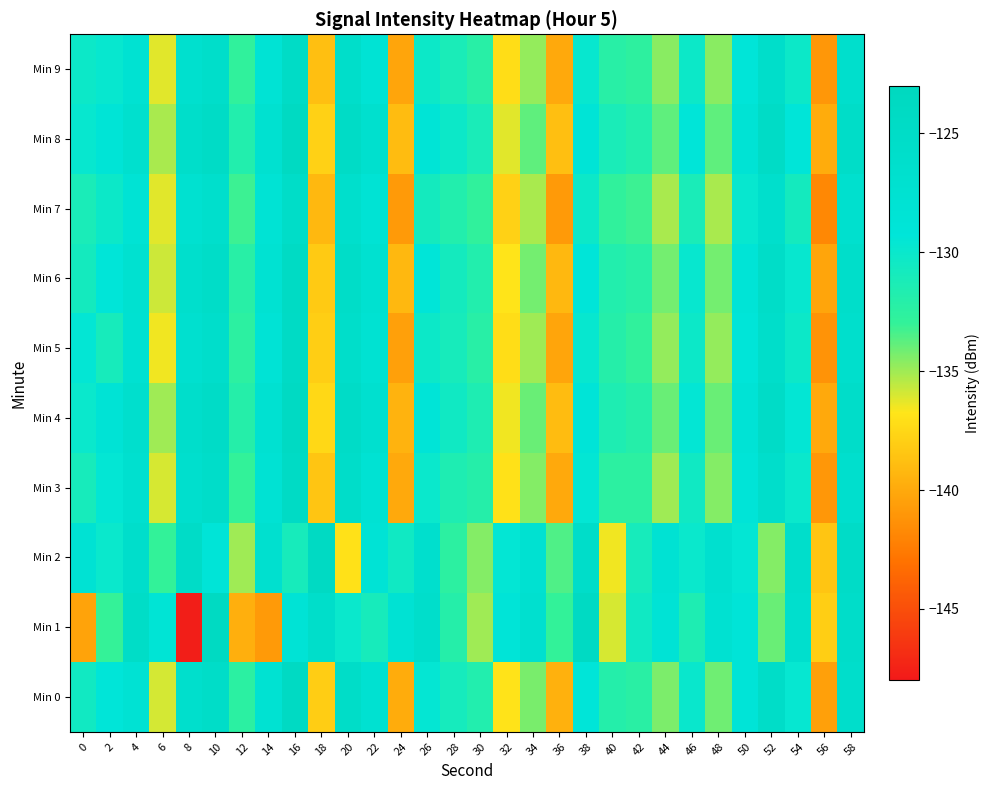

Reading right to left, extract all data points from this chart.

Min 0: 58=-125.9	56=-140.5	54=-129.7	52=-125.3	50=-128.9	48=-134.1	46=-130.0	44=-134.4	42=-132.3	40=-132.0	38=-129.2	36=-139.6	34=-134.3	32=-136.8	30=-131.8	28=-130.9	26=-129.6	24=-139.9	22=-127.5	20=-125.2	18=-138.0	16=-124.0	14=-127.7	12=-132.4	10=-125.2	8=-126.2	6=-135.9	4=-127.9	2=-129.3	0=-130.5
Min 1: 58=-125.5	56=-138.0	54=-126.5	52=-134.0	50=-129.0	48=-127.5	46=-131.5	44=-128.5	42=-130.5	40=-136.0	38=-124.0	36=-133.0	34=-127.0	32=-129.0	30=-135.0	28=-132.0	26=-126.0	24=-128.0	22=-131.0	20=-130.0	18=-125.7	16=-128.5	14=-140.8	12=-139.7	10=-123.8	8=-147.7	6=-128.5	4=-125.1	2=-133.0	0=-140.4
Min 2: 58=-125.0	56=-138.5	54=-126.0	52=-134.5	50=-129.5	48=-127.0	46=-130.0	44=-128.0	42=-131.0	40=-136.5	38=-125.5	36=-133.5	34=-127.5	32=-129.5	30=-134.5	28=-132.5	26=-126.5	24=-130.5	22=-128.5	20=-137.0	18=-124.0	16=-131.0	14=-127.0	12=-135.0	10=-129.0	8=-125.0	6=-133.0	4=-126.0	2=-130.0	0=-128.0
Min 3: 58=-126.5	56=-141.0	54=-130.0	52=-126.0	50=-129.0	48=-134.5	46=-130.5	44=-135.0	42=-132.5	40=-132.5	38=-129.5	36=-140.0	34=-134.5	32=-137.0	30=-132.0	28=-131.5	26=-130.0	24=-140.0	22=-128.0	20=-125.5	18=-138.5	16=-124.5	14=-128.0	12=-133.0	10=-125.5	8=-126.5	6=-136.0	4=-127.0	2=-129.5	0=-131.0
Min 4: 58=-125.5	56=-140.0	54=-129.5	52=-125.0	50=-128.5	48=-134.0	46=-129.5	44=-134.0	42=-132.0	40=-131.5	38=-129.0	36=-139.0	34=-134.0	32=-136.5	30=-131.5	28=-130.5	26=-129.0	24=-139.5	22=-127.0	20=-125.0	18=-137.5	16=-124.0	14=-127.5	12=-132.0	10=-125.0	8=-126.0	6=-135.0	4=-126.5	2=-128.5	0=-130.0
Min 5: 58=-126.2	56=-141.2	54=-130.2	52=-125.8	50=-129.2	48=-134.8	46=-130.2	44=-134.8	42=-132.8	40=-132.0	38=-129.8	36=-140.2	34=-135.0	32=-137.2	30=-132.2	28=-131.0	26=-130.2	24=-140.5	22=-127.8	20=-125.8	18=-138.0	16=-124.5	14=-128.5	12=-132.5	10=-126.0	8=-127.0	6=-136.5	4=-127.5	2=-131.0	0=-129.5
Min 6: 58=-125.8	56=-140.2	54=-129.8	52=-125.2	50=-128.8	48=-134.2	46=-129.8	44=-134.2	42=-132.2	40=-131.8	38=-129.2	36=-139.2	34=-134.2	32=-136.8	30=-131.8	28=-130.8	26=-129.2	24=-139.2	22=-127.2	20=-125.2	18=-138.2	16=-124.2	14=-127.8	12=-132.2	10=-125.2	8=-126.2	6=-135.8	4=-127.2	2=-129.2	0=-130.8
Min 7: 58=-126.8	56=-141.8	54=-130.8	52=-126.2	50=-129.8	48=-135.2	46=-131.2	44=-135.2	42=-133.2	40=-132.8	38=-130.2	36=-140.8	34=-135.2	32=-137.8	30=-132.8	28=-131.8	26=-130.8	24=-140.8	22=-128.2	20=-126.2	18=-139.2	16=-125.2	14=-128.2	12=-133.2	10=-126.2	8=-127.2	6=-136.2	4=-128.2	2=-130.2	0=-131.2
Min 8: 58=-125.2	56=-139.8	54=-129.2	52=-124.8	50=-128.2	48=-133.8	46=-129.2	44=-133.8	42=-131.8	40=-131.2	38=-128.8	36=-138.8	34=-133.8	32=-136.2	30=-131.2	28=-130.2	26=-128.8	24=-139.0	22=-126.8	20=-124.8	18=-137.8	16=-123.8	14=-127.2	12=-131.8	10=-124.8	8=-125.8	6=-135.2	4=-126.8	2=-128.8	0=-129.8
Min 9: 58=-126.2	56=-141.0	54=-130.2	52=-125.8	50=-129.2	48=-134.6	46=-130.2	44=-134.6	42=-132.6	40=-132.2	38=-129.8	36=-140.0	34=-134.8	32=-137.2	30=-132.2	28=-131.2	26=-130.2	24=-140.2	22=-128.2	20=-125.8	18=-138.8	16=-124.8	14=-128.2	12=-132.8	10=-125.8	8=-126.8	6=-136.2	4=-127.8	2=-129.8	0=-130.2